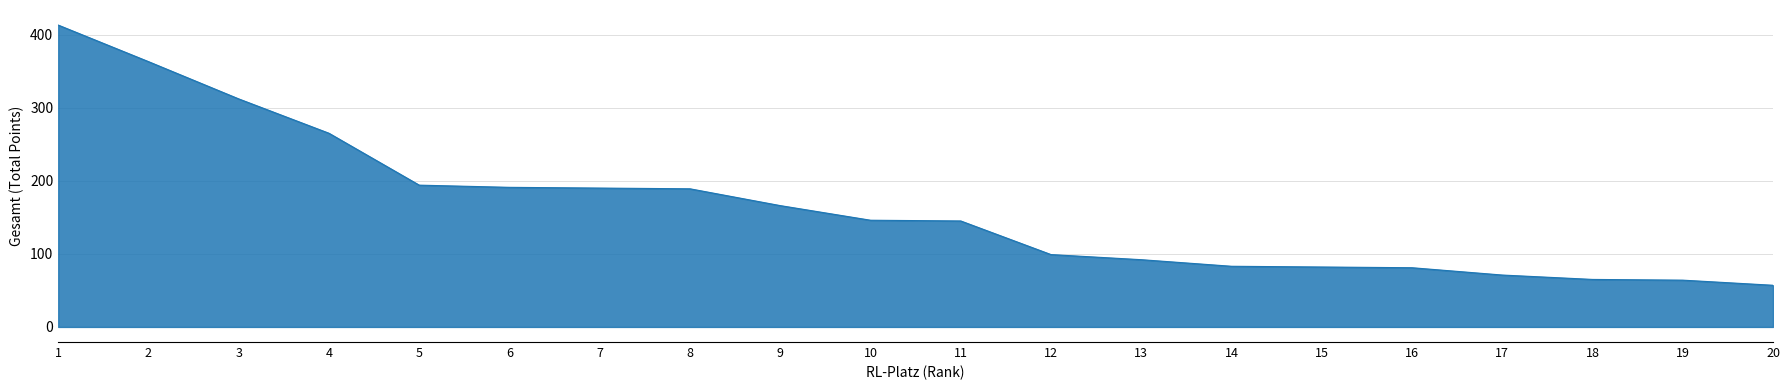

What is the ratio of the value at 7 to the value at 15?

2.3